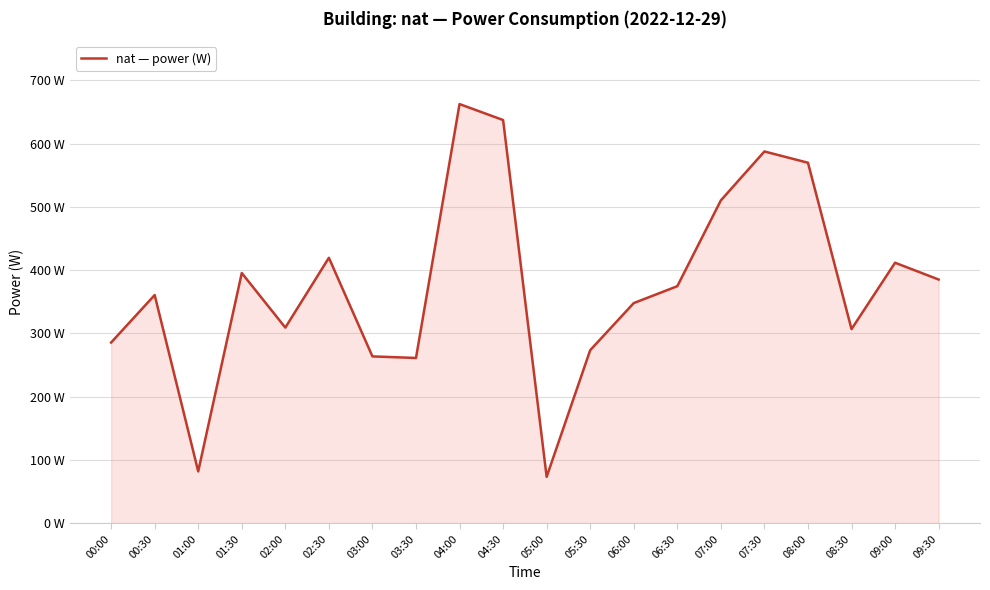

Reading left to right, list all the values displayed in this chart.

00:00=285.6	00:30=360.6	01:00=82.1	01:30=395.5	02:00=309.2	02:30=419.5	03:00=263.7	03:30=261.2	04:00=662.4	04:30=637.1	05:00=73.5	05:30=273.6	06:00=348.0	06:30=374.6	07:00=510.2	07:30=587.5	08:00=569.7	08:30=306.9	09:00=411.7	09:30=385.2